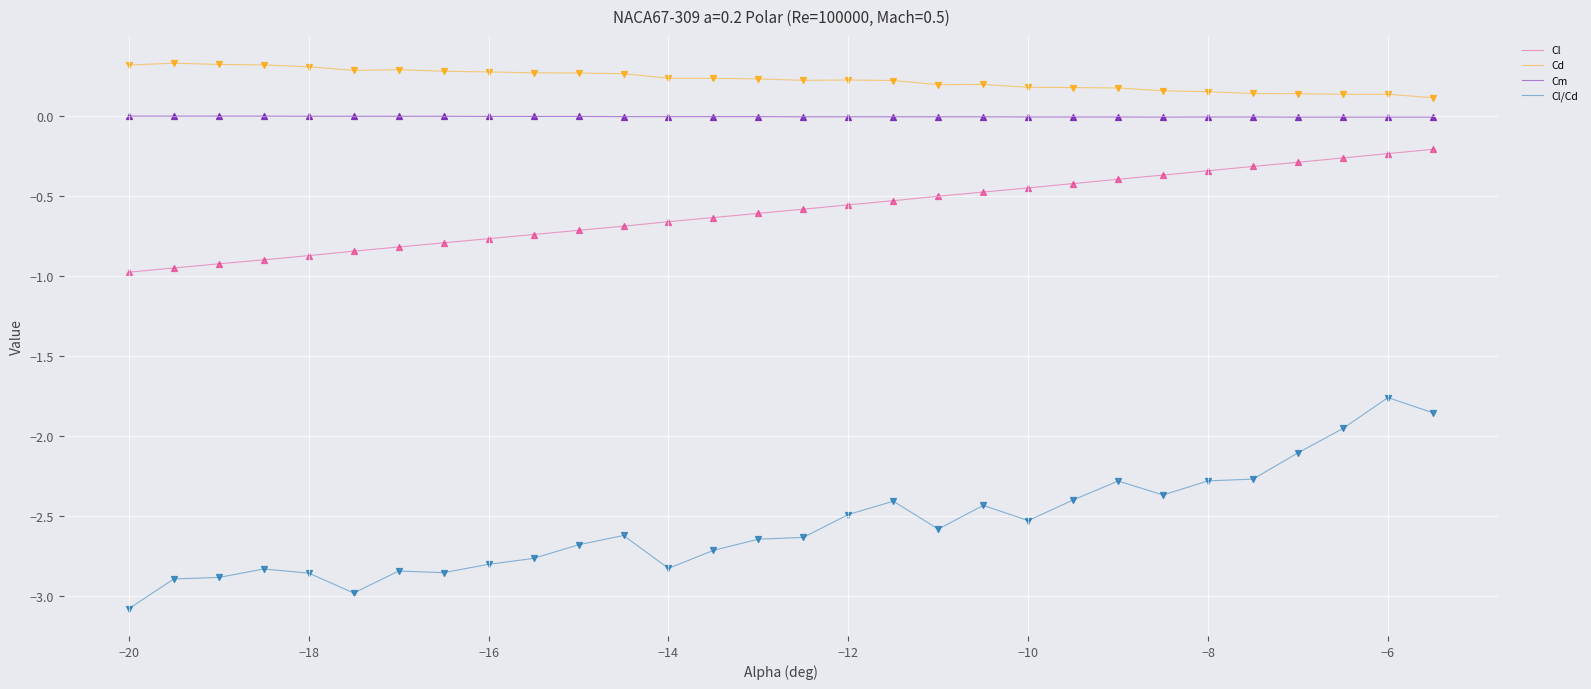

What is the greatest value displayed?

0.3